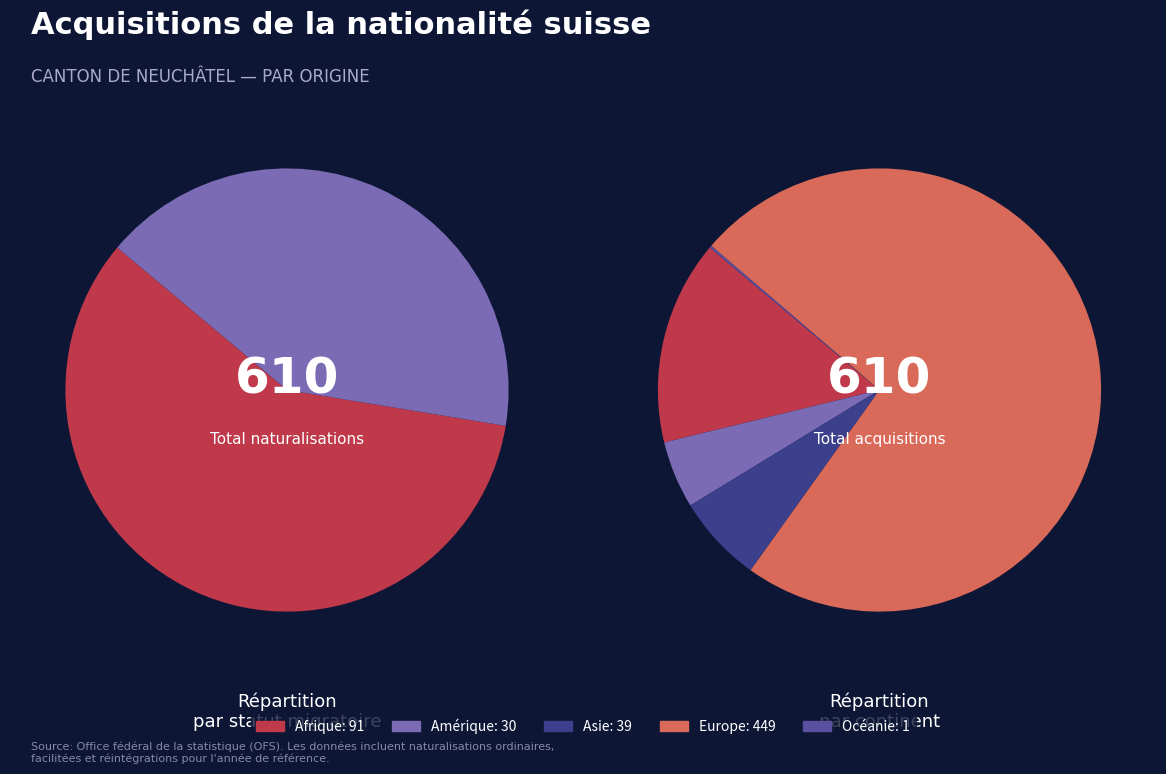

Does Asie represent more than half of the total?

No